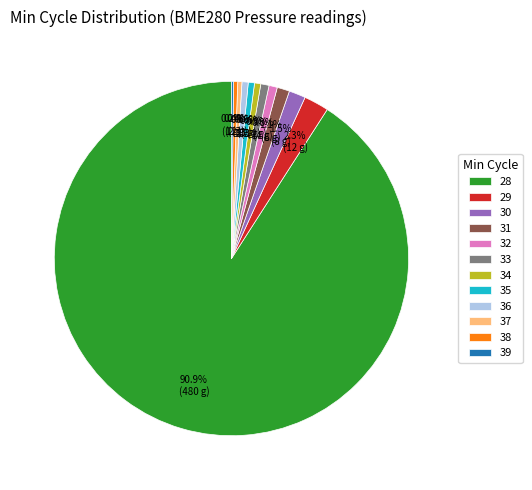

Which slice represents more than half of the pie?

28